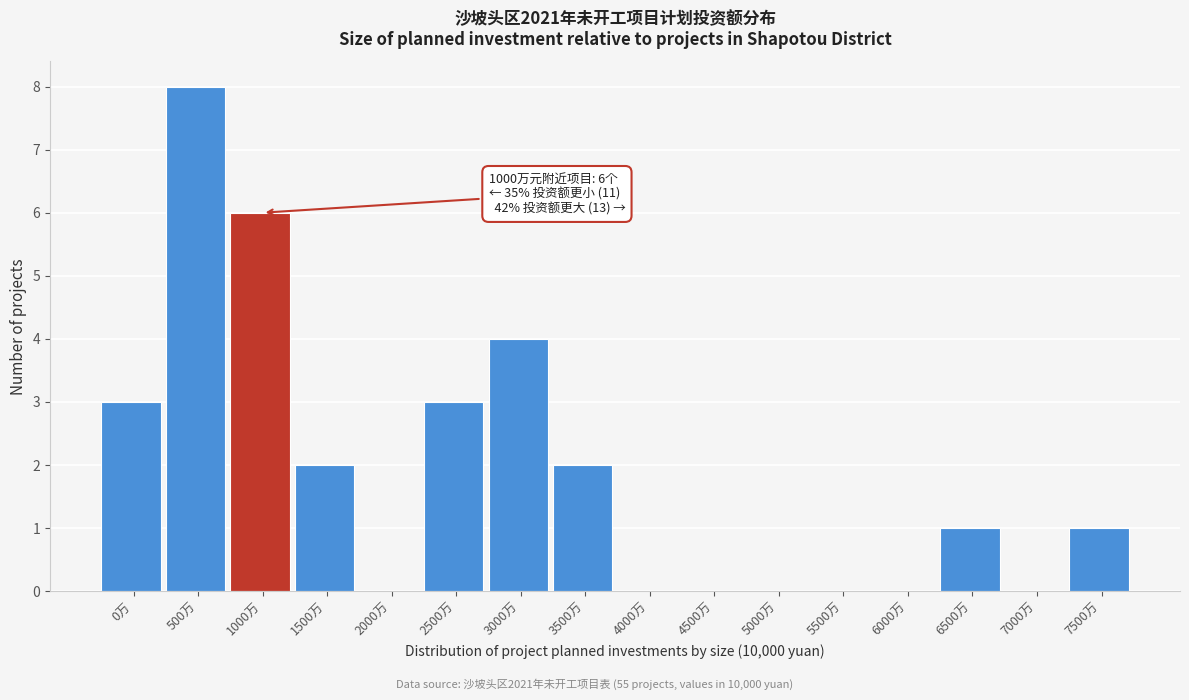

Reading left to right, list all the values displayed in this chart.

0万=3	500万=8	1000万=6	1500万=2	2000万=0	2500万=3	3000万=4	3500万=2	4000万=0	4500万=0	5000万=0	5500万=0	6000万=0	6500万=1	7000万=0	7500万=1